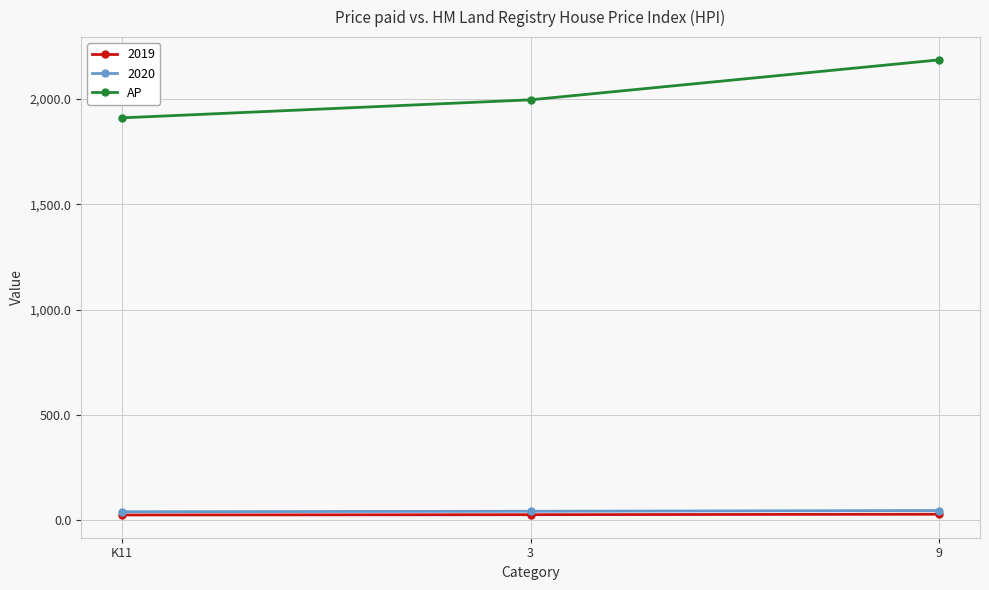

The value of AP at 9 is 2186.6. True or false?

True